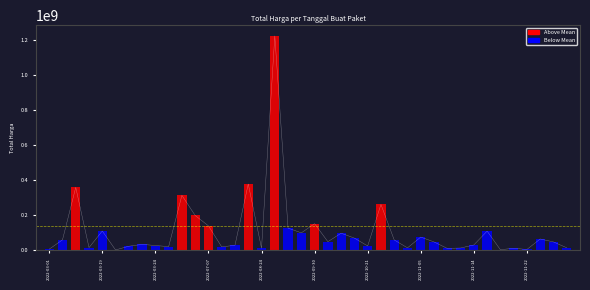

Reading right to left, list all the values displayed in this chart.

21231000	27720000	34132505	23680800	2395750	110389990	15787200	59935000	6936000	14750000	110000000	30800000	75920000	70000000	98000000	262118150	127000000	1224682000	139800000	199200000	314121780	359500000	65000000	11100000	59375000	100000000	48140000	5093000	11800000	3825000	13442000	48140000	14400000	25200000	49478000	152477000	12000000	379075000	29000000	19950000